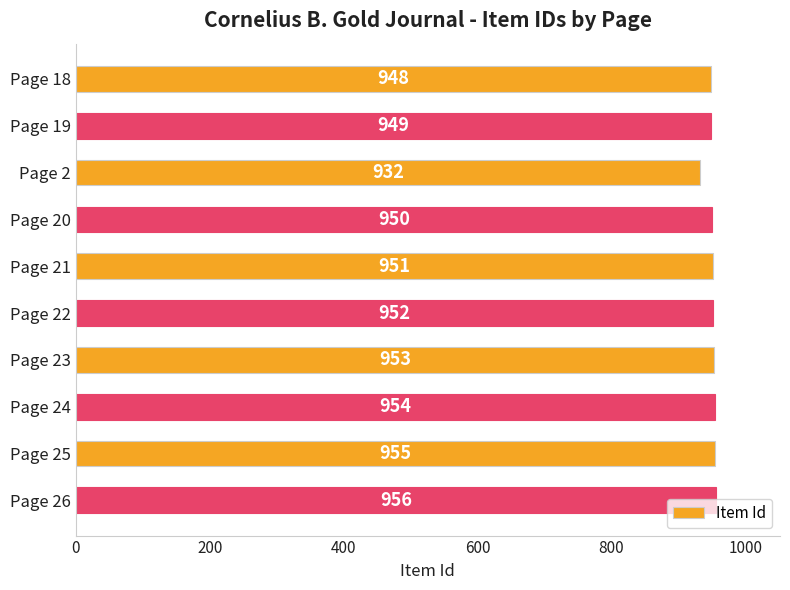

True or false: the data shows 1437 at Page 2.

False